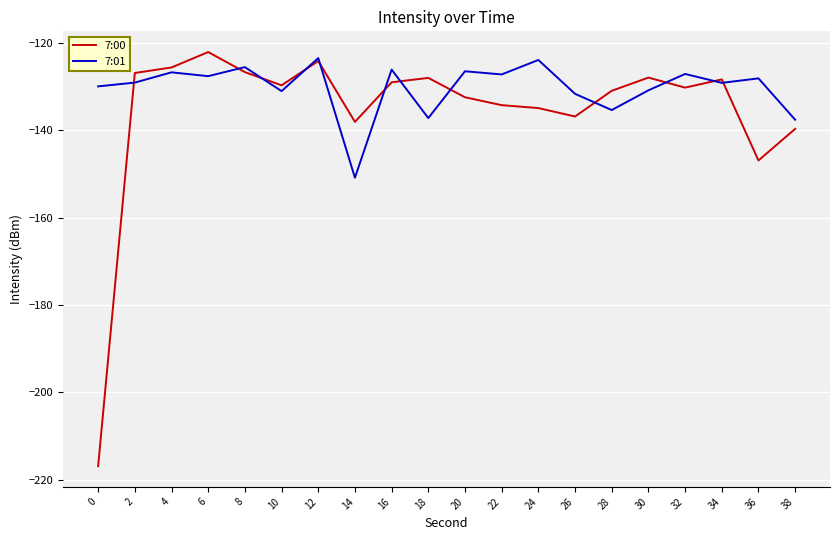

Rank the series by their average value, from lowest to highest.

7:00, 7:01